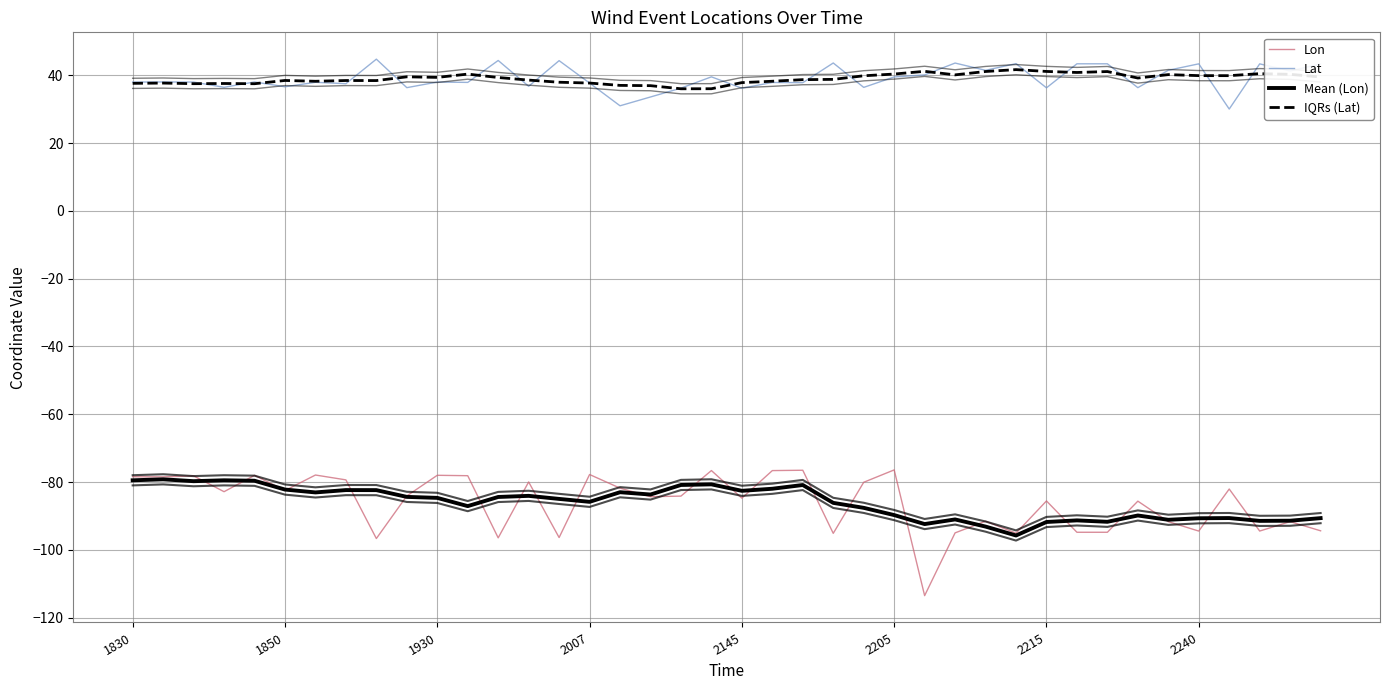

What is the average value of the IQRs (Lat) series?

39.0